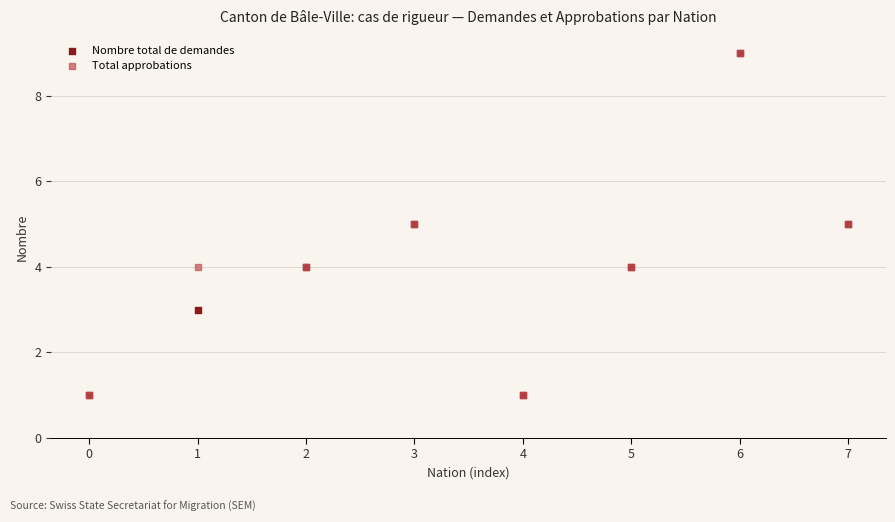

What are all the series names shown in the legend?

Nombre total de demandes, Total approbations